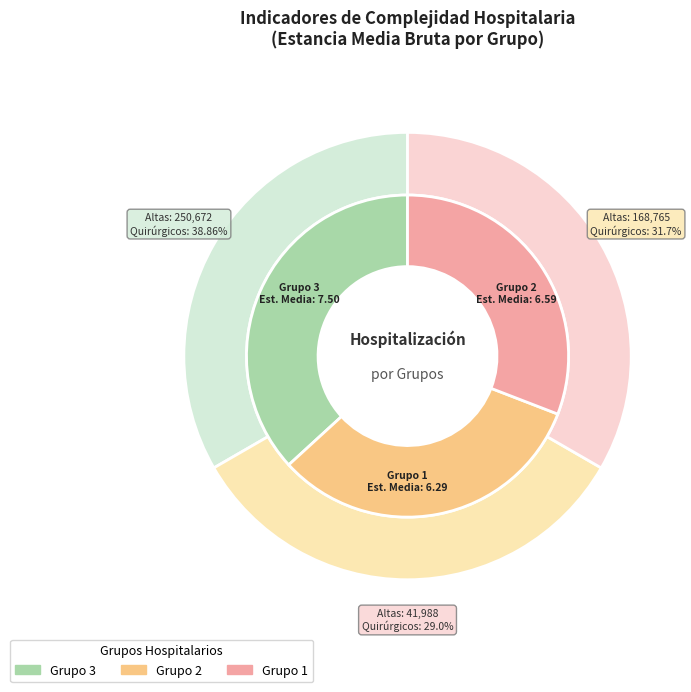

What percentage do Grupo 2 and Grupo 1 together represent?

63.2%